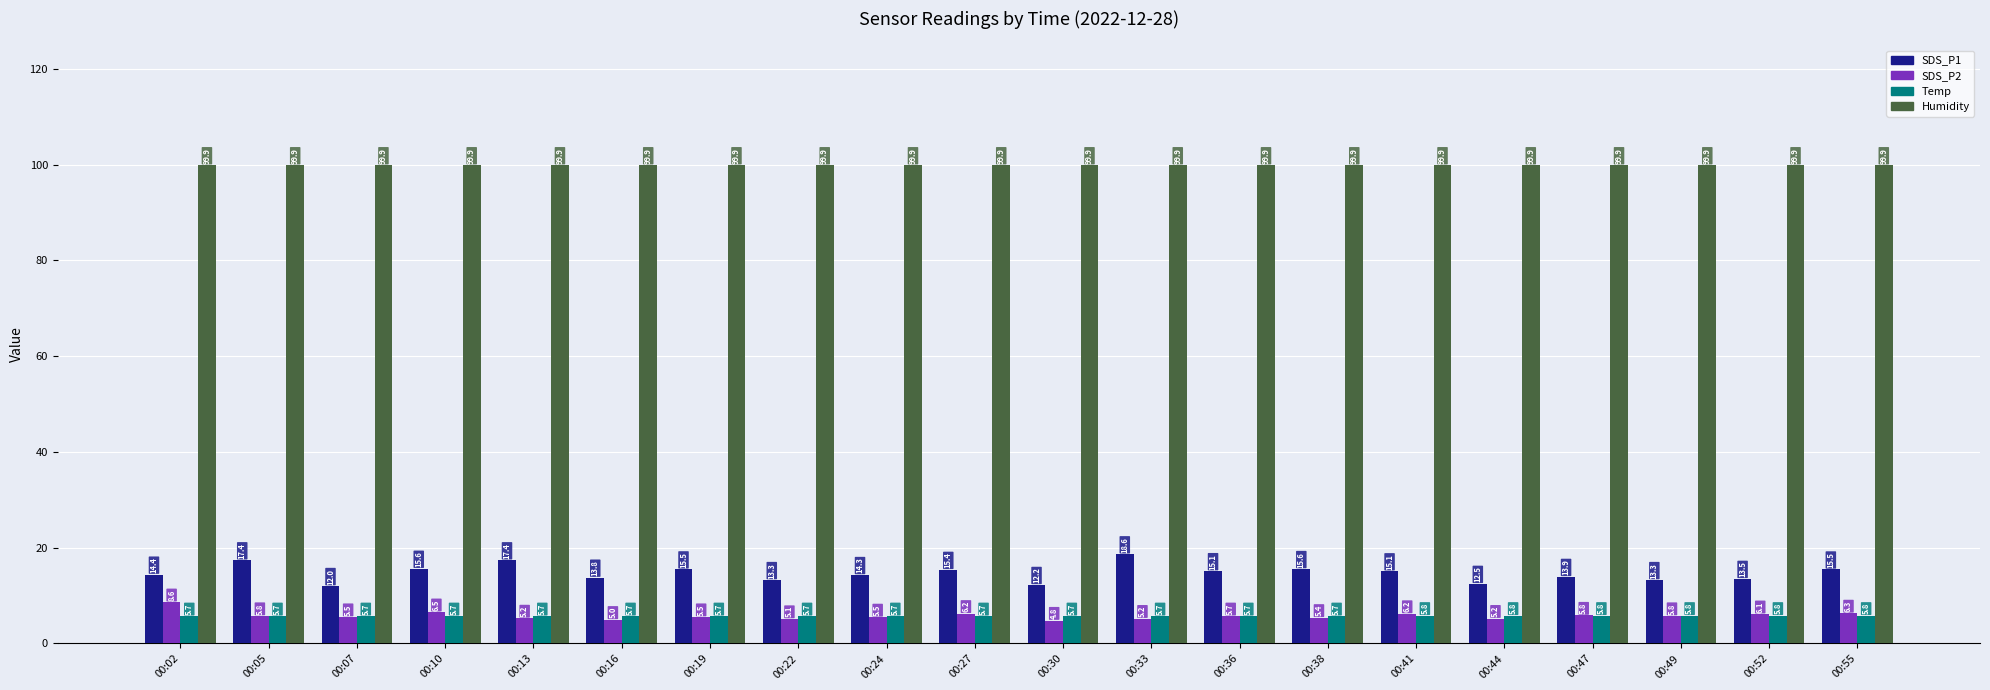

What are all the series names shown in the legend?

SDS_P1, SDS_P2, Temp, Humidity